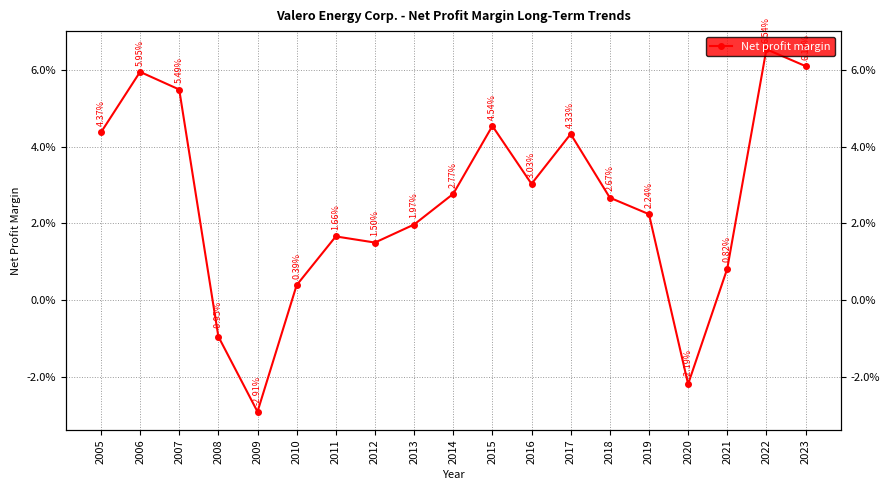

At which label does the data first exceed 0?

2005